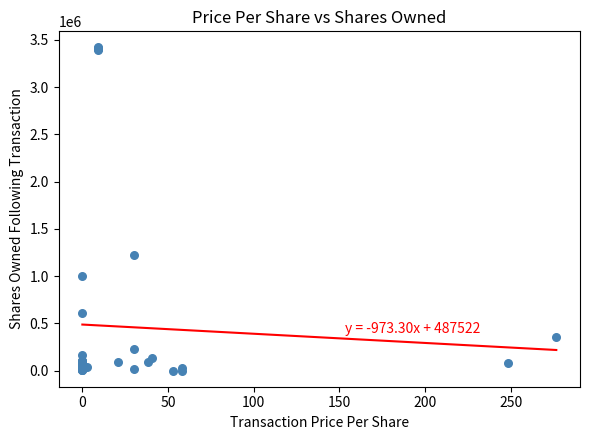

What Y value in the scatter plot is closest to 1709805?

1227277